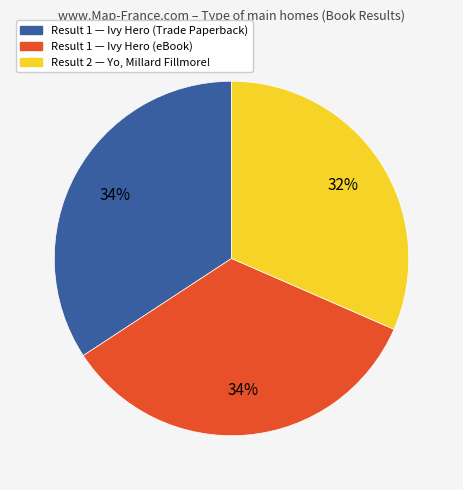

To the nearest percent, what is the average slice percentage?

33%